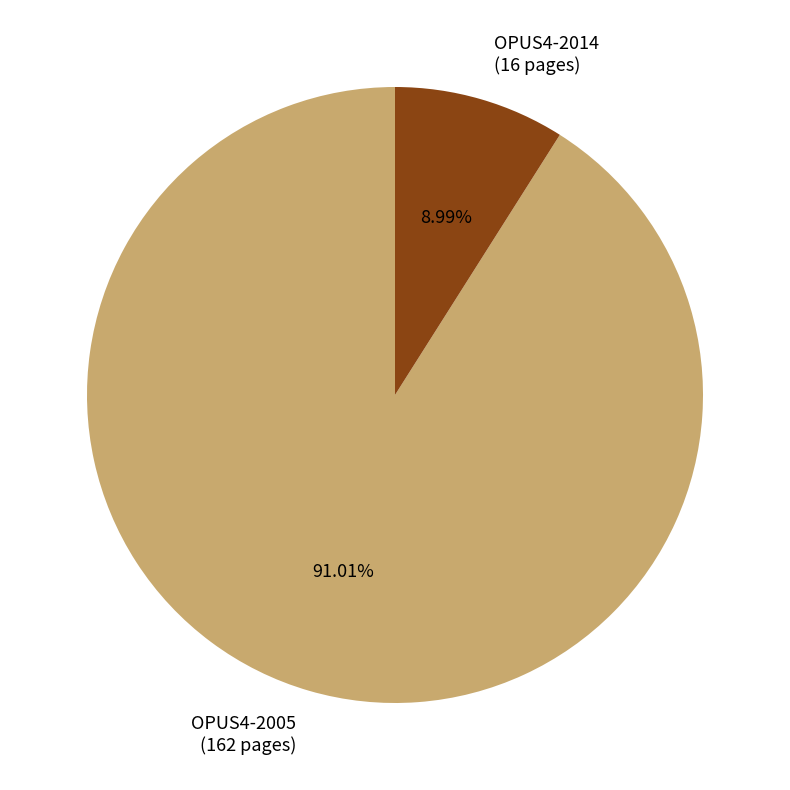

True or false: OPUS4-2014 accounts for 1% of the total.

False